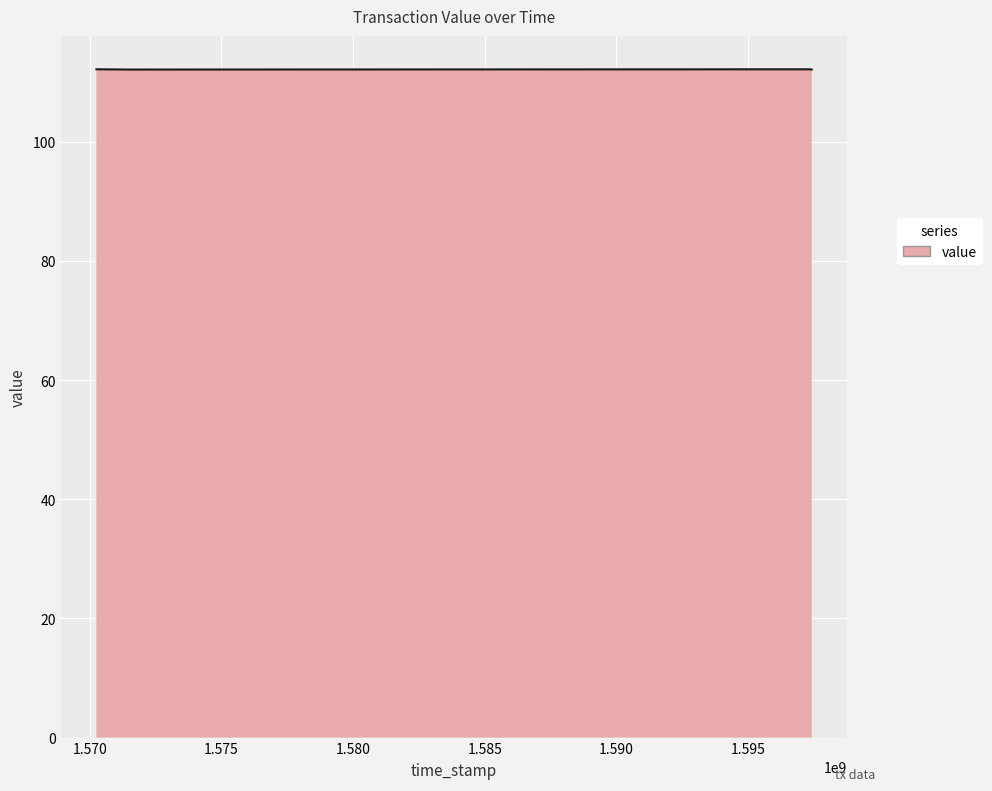

What is the smallest value displayed?

112.1